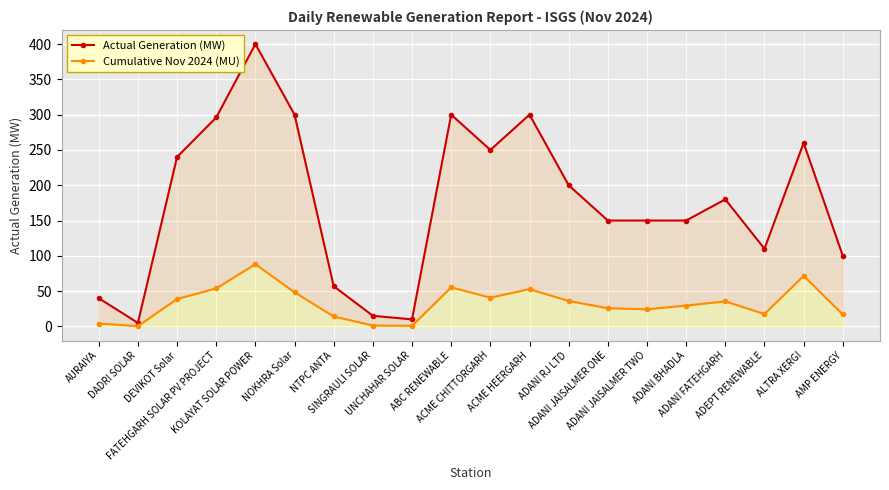

In Actual Generation (MW), how many points are lower than both neighbors (excluding endpoints)?

4